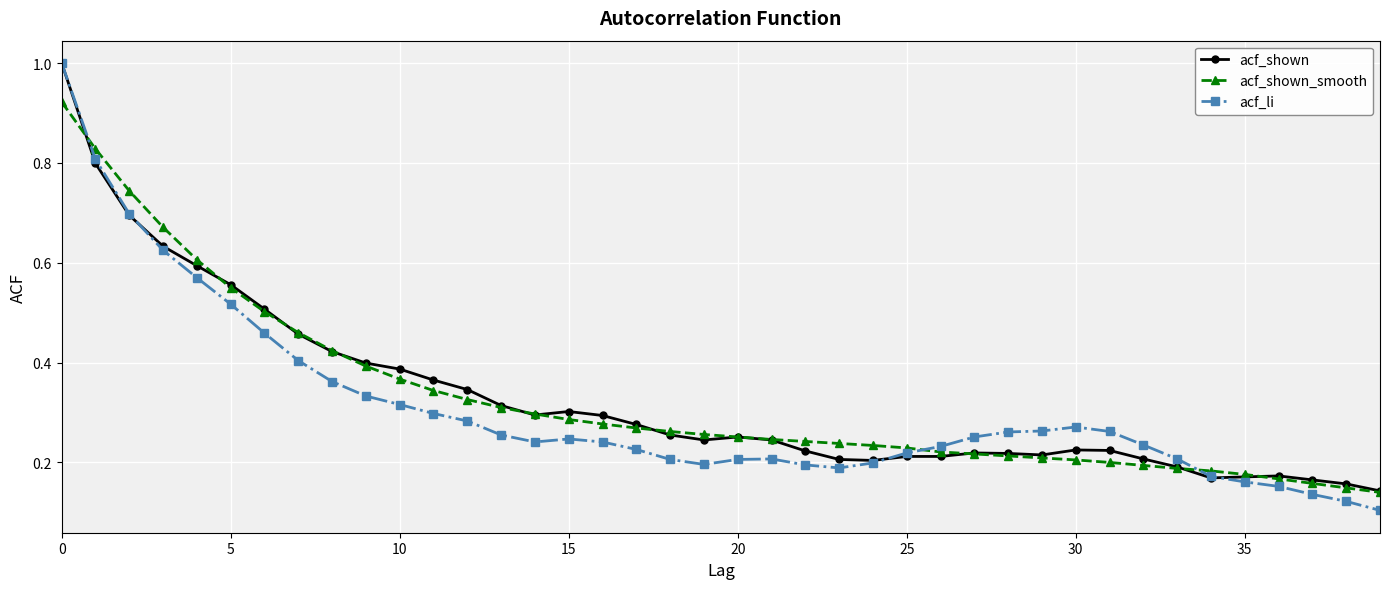

Count the acf_shown values in the range 0 to 1.

40